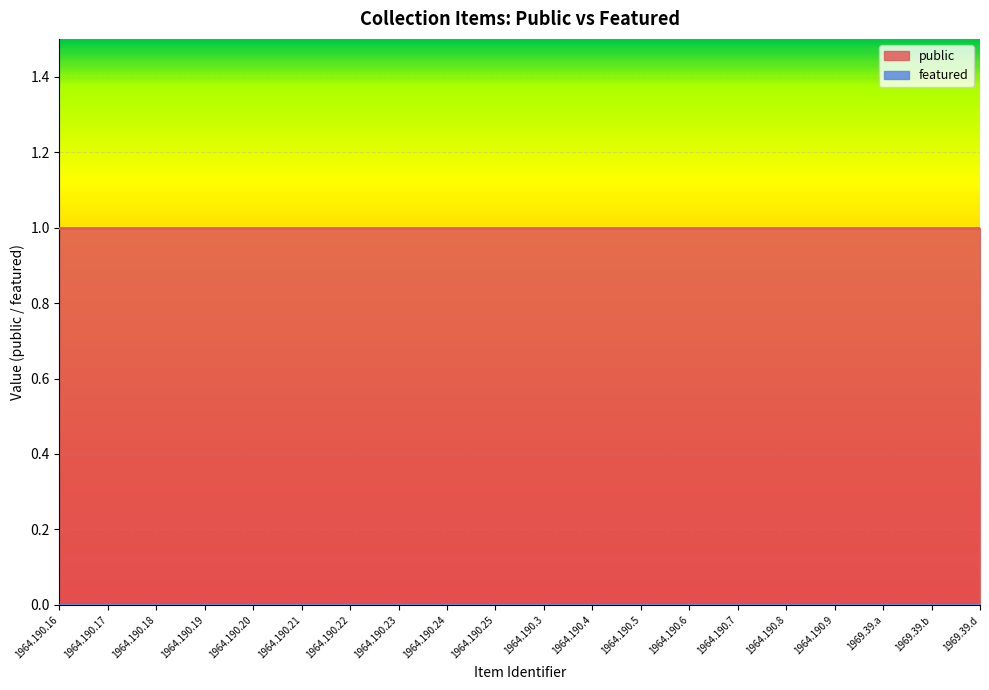

Count the number of categories in the chart.

20